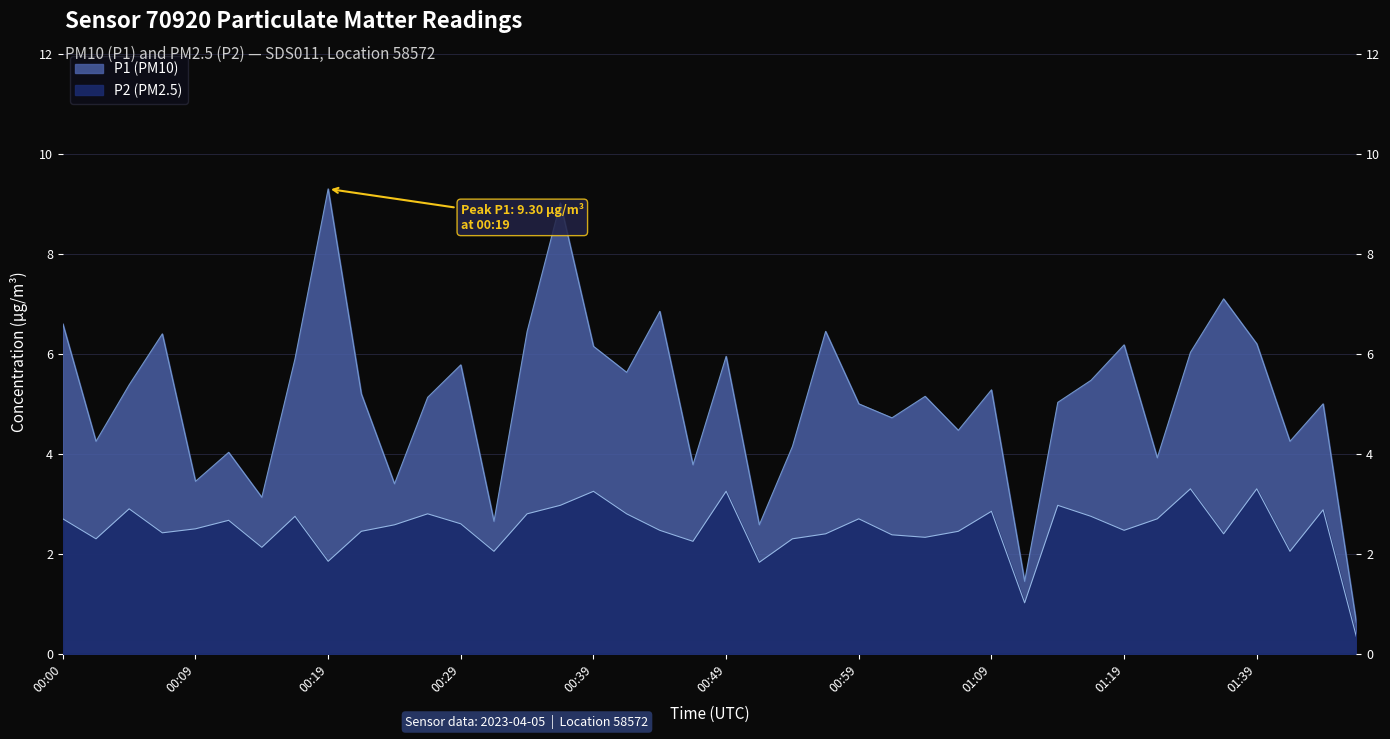

At which label does P2 first exceed 2?

00:00